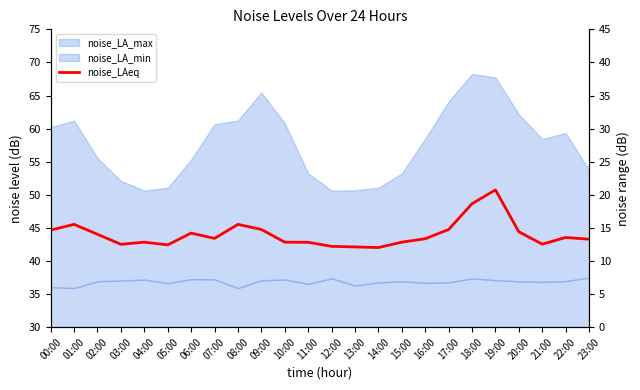

What is the value of the 12th point from the left?

42.8